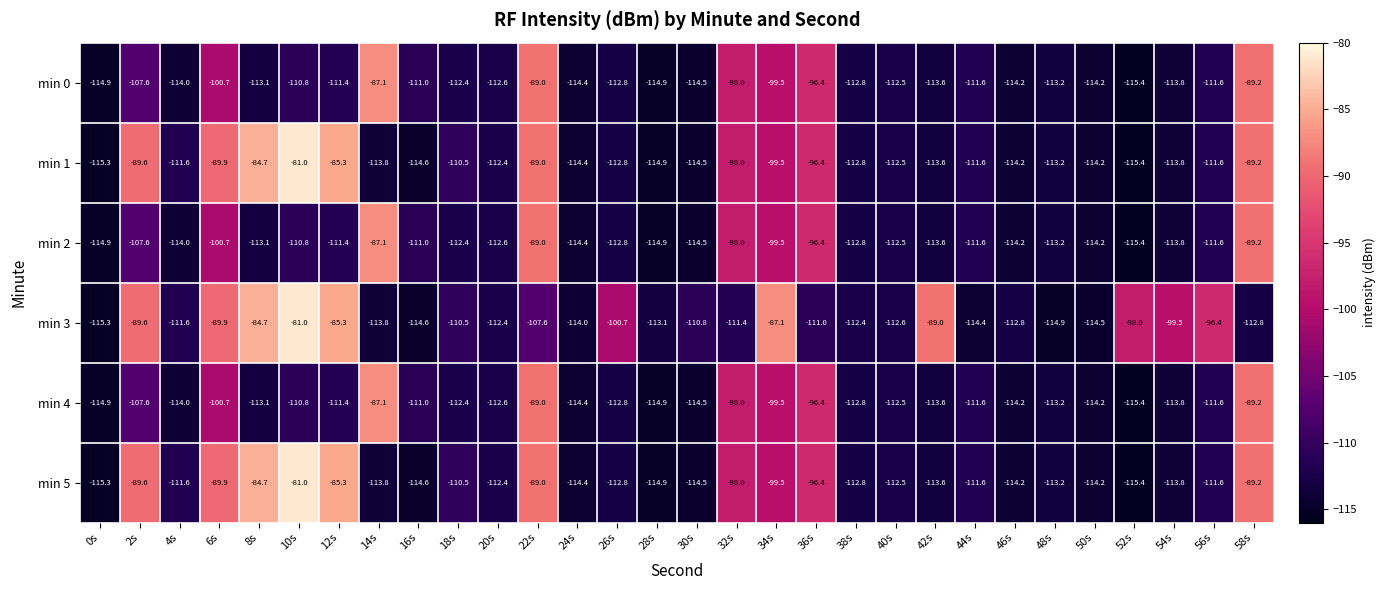

What is the minimum value for min 3?

-115.3